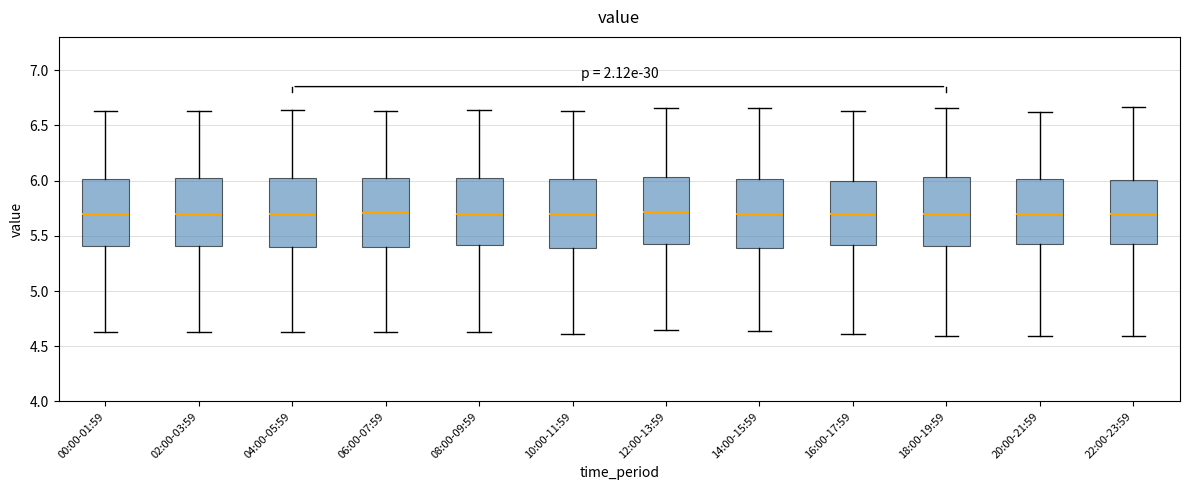

Reading left to right, transcribe this box plot: for each box, give where its median line is, the range the box spans, and where its two whiskers end, as read against the y-axis. The values are not printed on the chart, so give them approximately, as read against the axis.

00:00-01:59: median 5.70, box 5.40 to 6.00, whiskers 4.65 to 6.65
02:00-03:59: median 5.70, box 5.40 to 6.00, whiskers 4.65 to 6.65
04:00-05:59: median 5.70, box 5.40 to 6.00, whiskers 4.65 to 6.65
06:00-07:59: median 5.70, box 5.40 to 6.00, whiskers 4.65 to 6.65
08:00-09:59: median 5.70, box 5.40 to 6.05, whiskers 4.65 to 6.65
10:00-11:59: median 5.70, box 5.40 to 6.00, whiskers 4.60 to 6.65
12:00-13:59: median 5.70, box 5.45 to 6.05, whiskers 4.65 to 6.65
14:00-15:59: median 5.70, box 5.40 to 6.00, whiskers 4.65 to 6.65
16:00-17:59: median 5.70, box 5.40 to 6.00, whiskers 4.60 to 6.65
18:00-19:59: median 5.70, box 5.40 to 6.05, whiskers 4.60 to 6.65
20:00-21:59: median 5.70, box 5.45 to 6.00, whiskers 4.60 to 6.60
22:00-23:59: median 5.70, box 5.40 to 6.00, whiskers 4.60 to 6.65